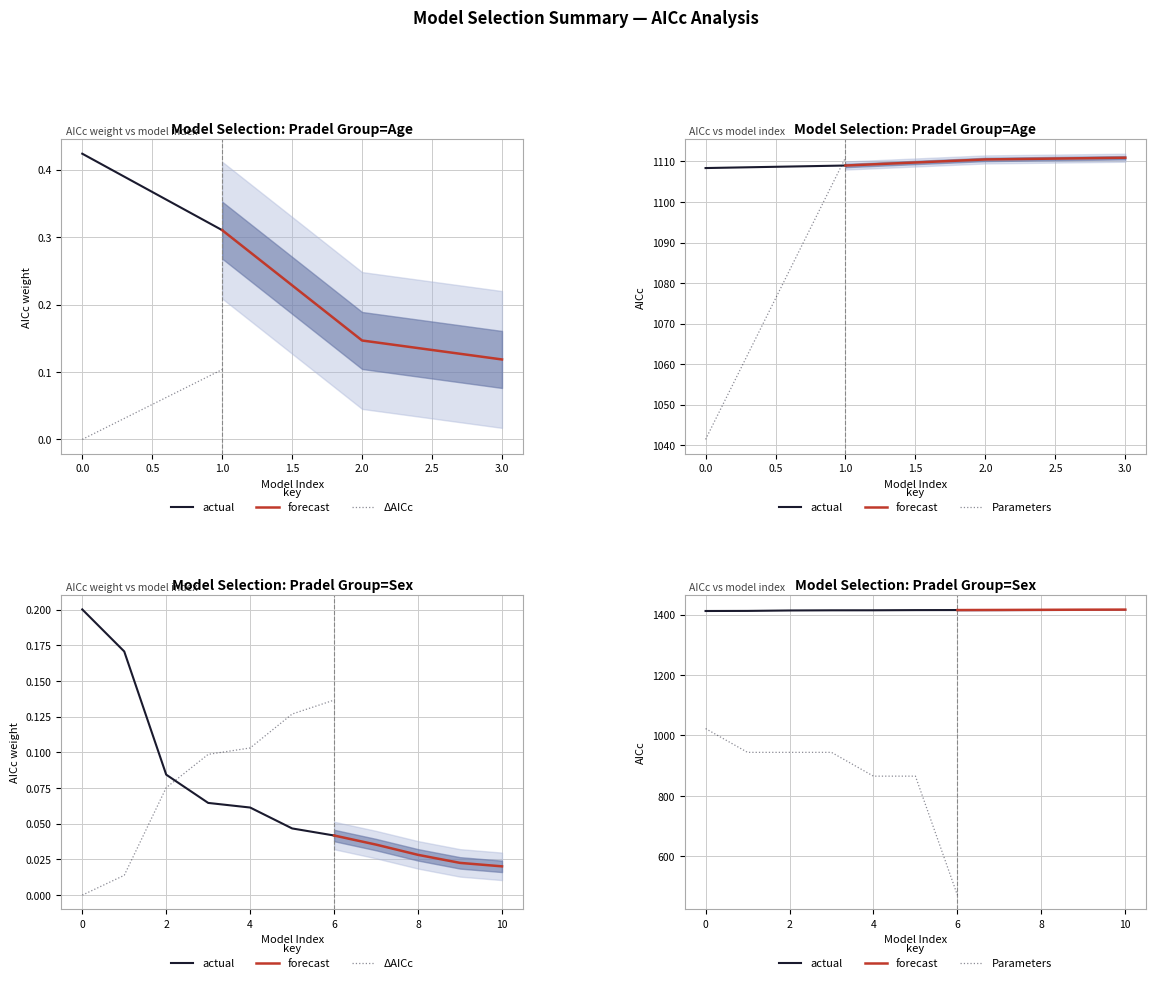

How many lines are shown in the chart?

4